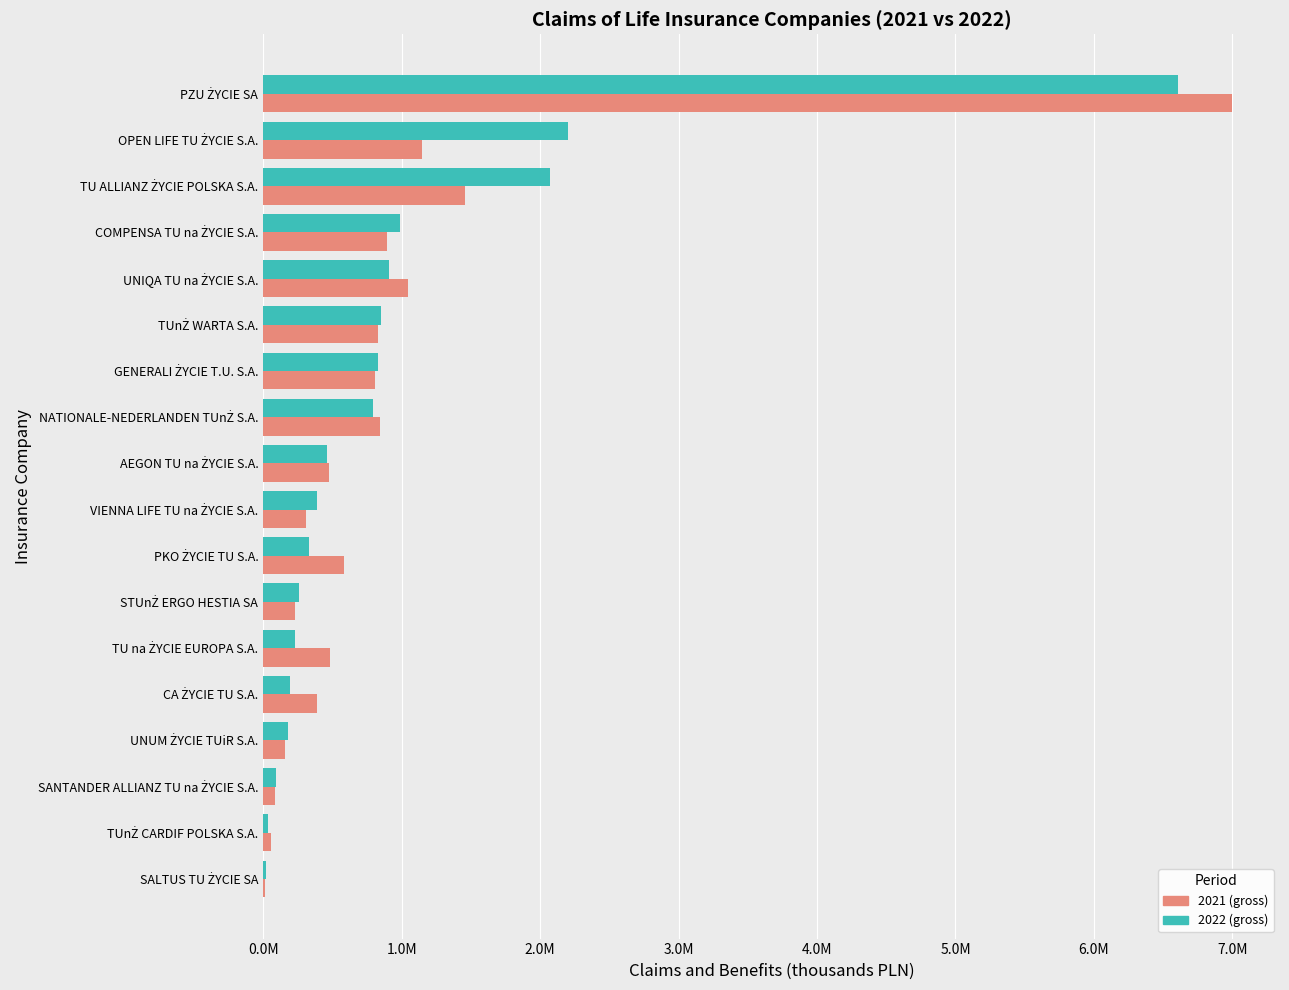

Which series has the largest total across all categories?

2022 (gross)